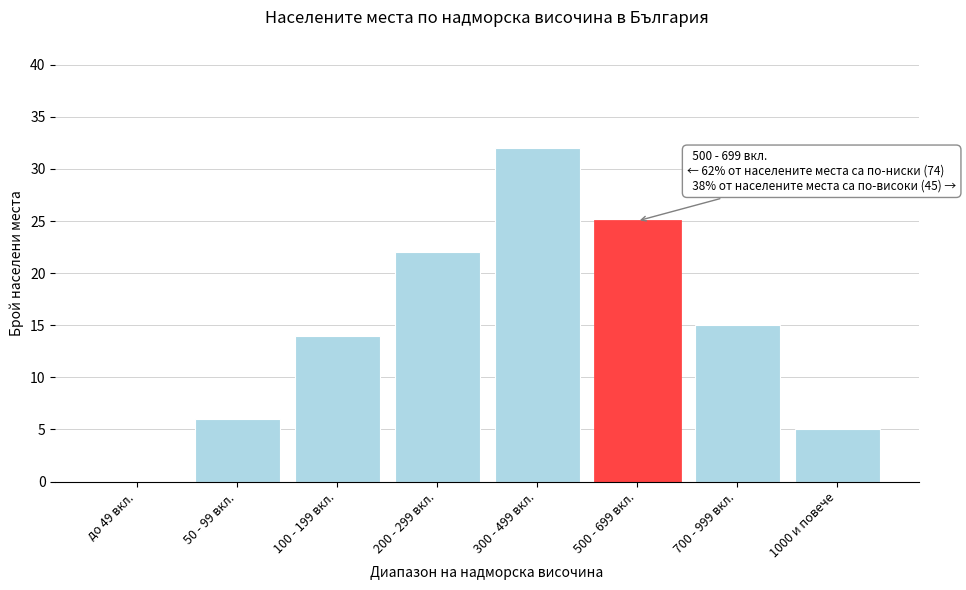

Reading left to right, what are all the values shown in this chart?

до 49 вкл.=0	50 - 99 вкл.=6	100 - 199 вкл.=14	200 - 299 вкл.=22	300 - 499 вкл.=32	500 - 699 вкл.=25	700 - 999 вкл.=15	1000 и повече=5